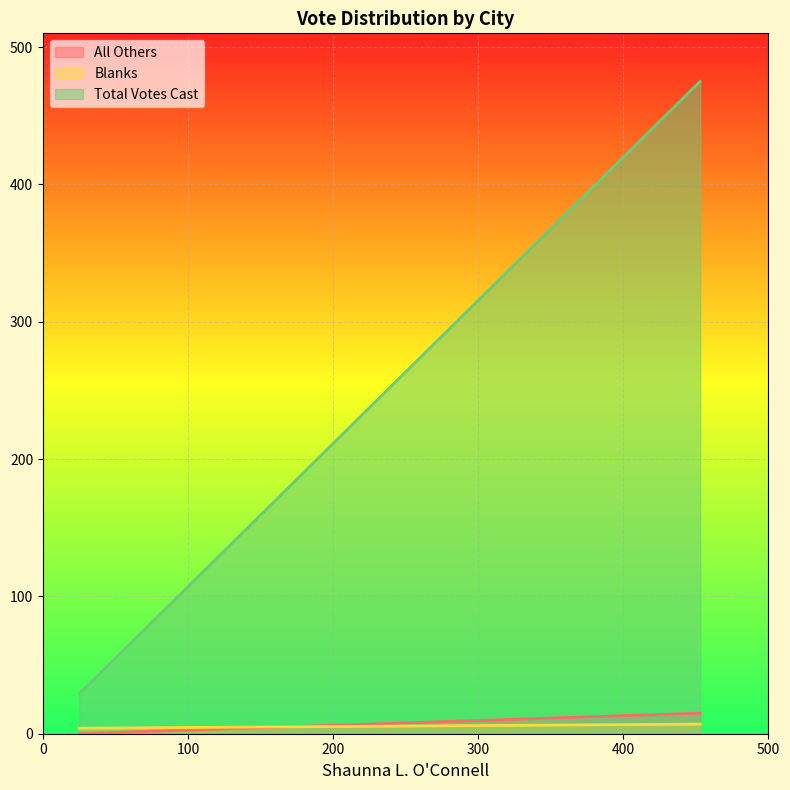

What is the value of the All Others point at the 2nd from the left?

15